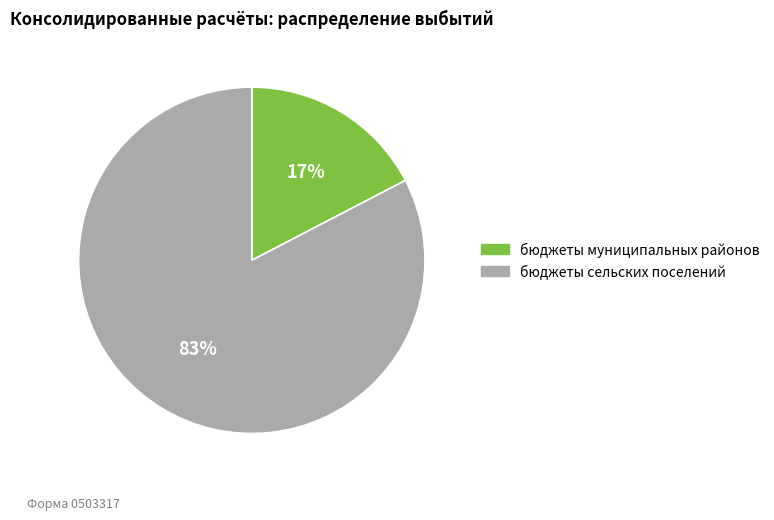

Rank the categories by value from lowest to highest.

бюджеты муниципальных районов, бюджеты сельских поселений